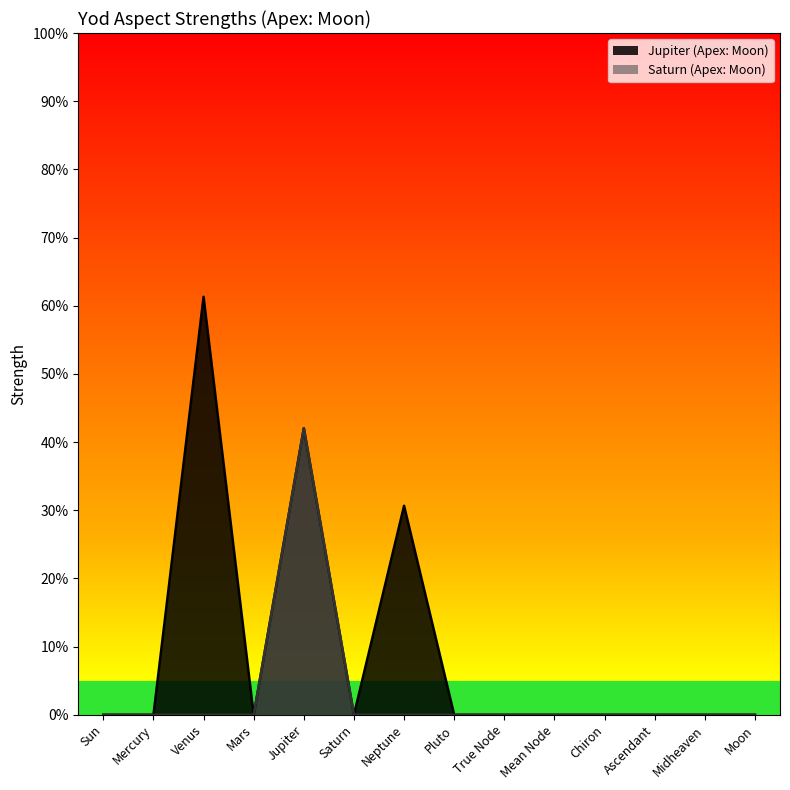

True or false: Jupiter (Apex: Moon) has a value of 40.8 at Mean Node.

False